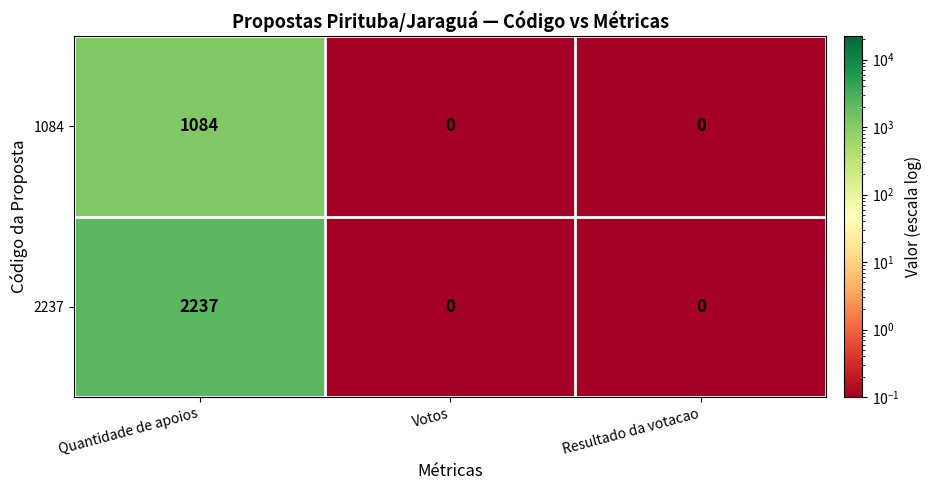

What is the difference between the highest and lowest values at Quantidade de apoios?

1153